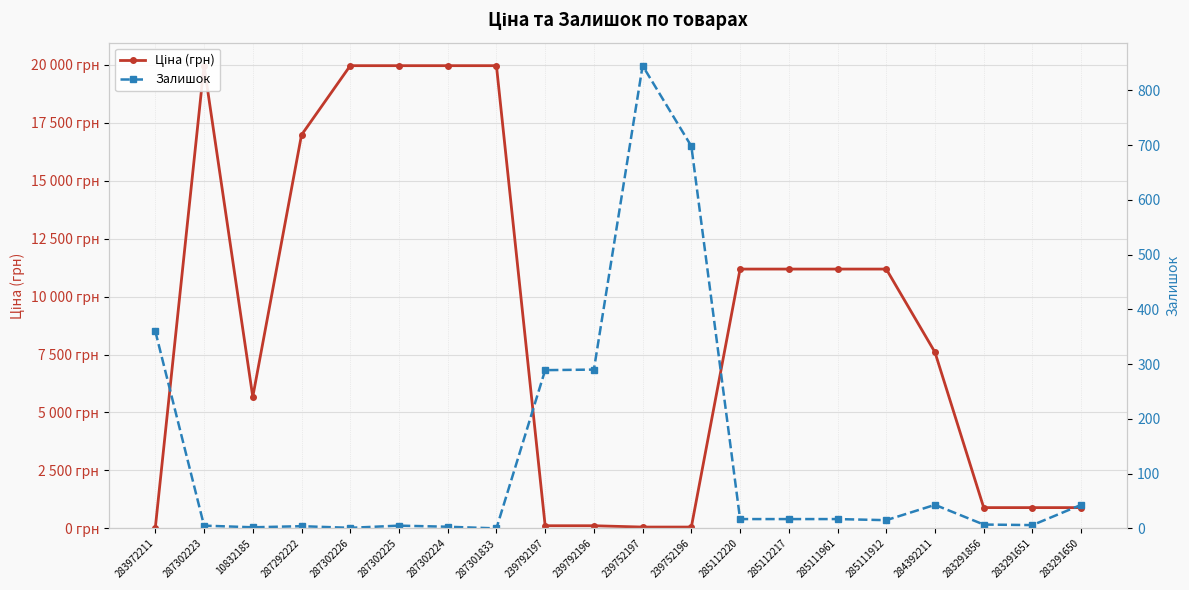

Which series has the largest total across all categories?

Ціна (грн)